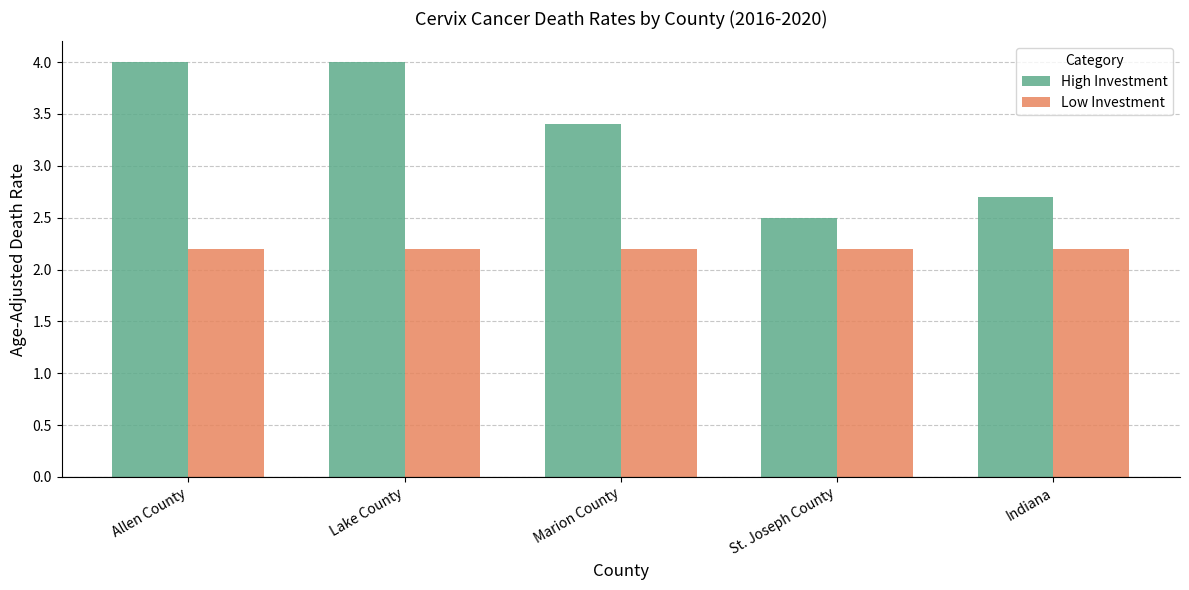

What is the difference between the second highest and minimum values in the High Investment series?

1.5